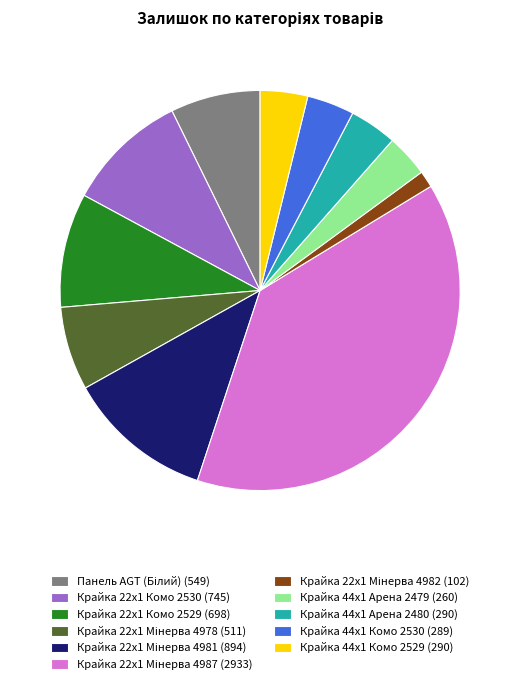

True or false: Крайка 44x1 Комо 2529 accounts for 4% of the total.

True